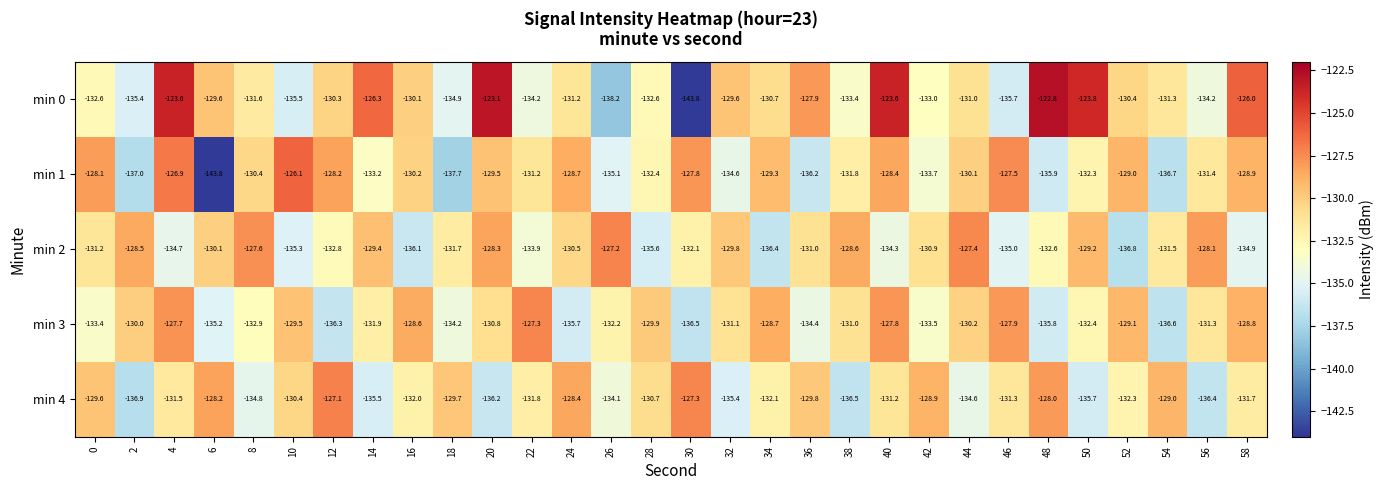

What is the difference between the highest and lowest values at 24?

7.3